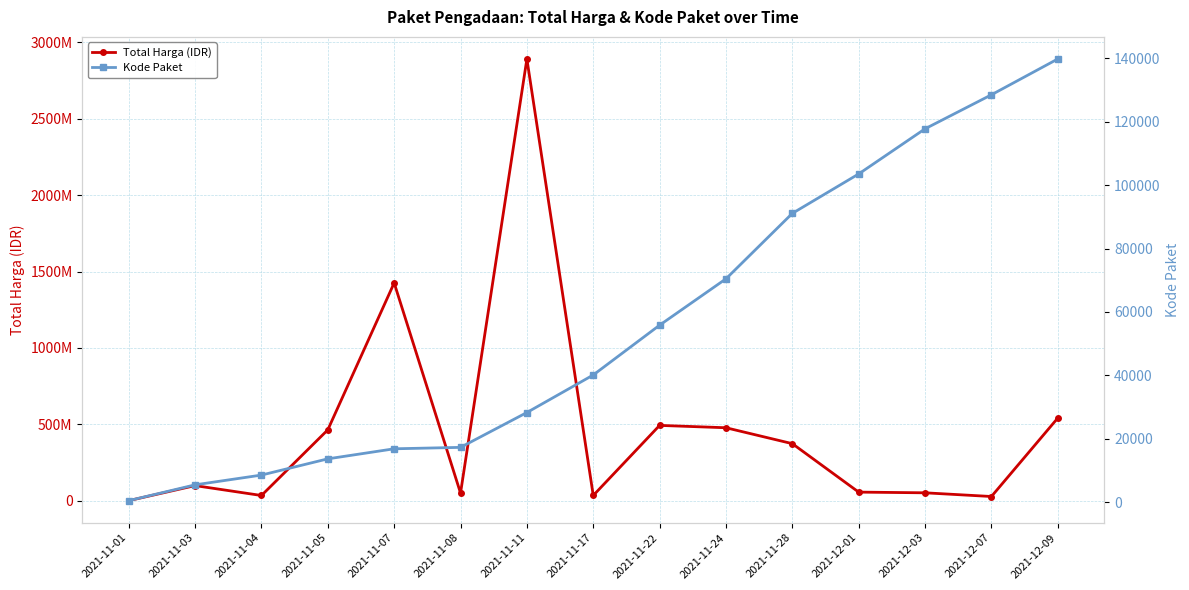

How many distinct data groups are displayed?

2